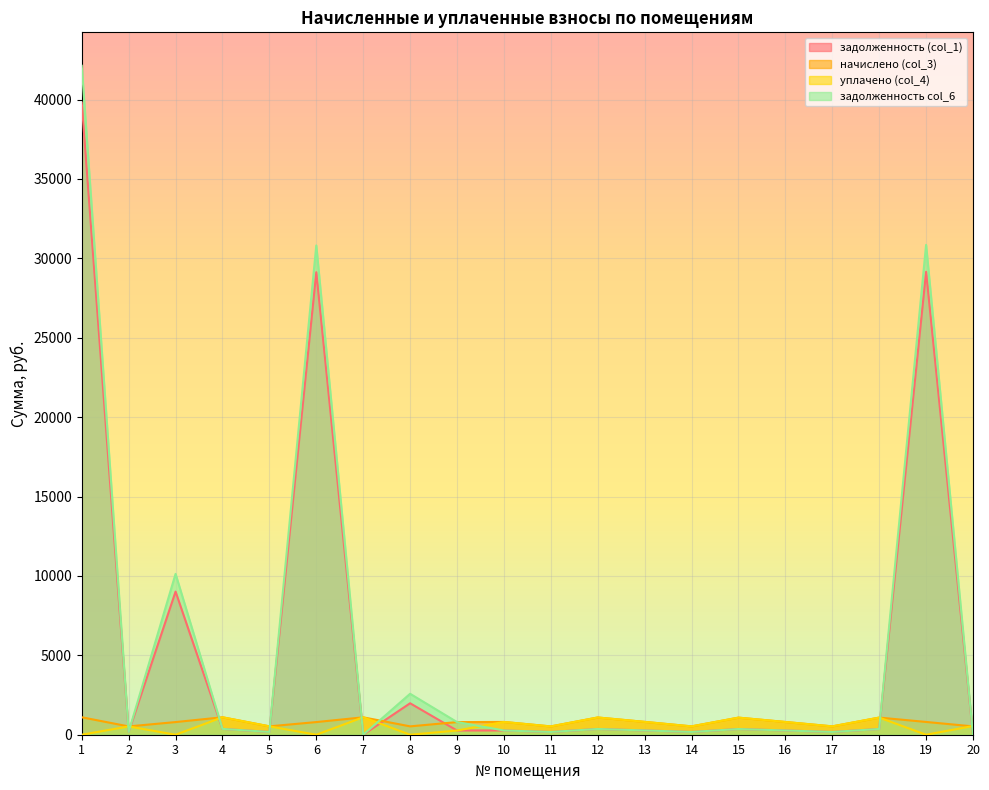

Which series ends up on top after the final intersection of задолженность col_6 and уплачено (col_4)?

уплачено (col_4)